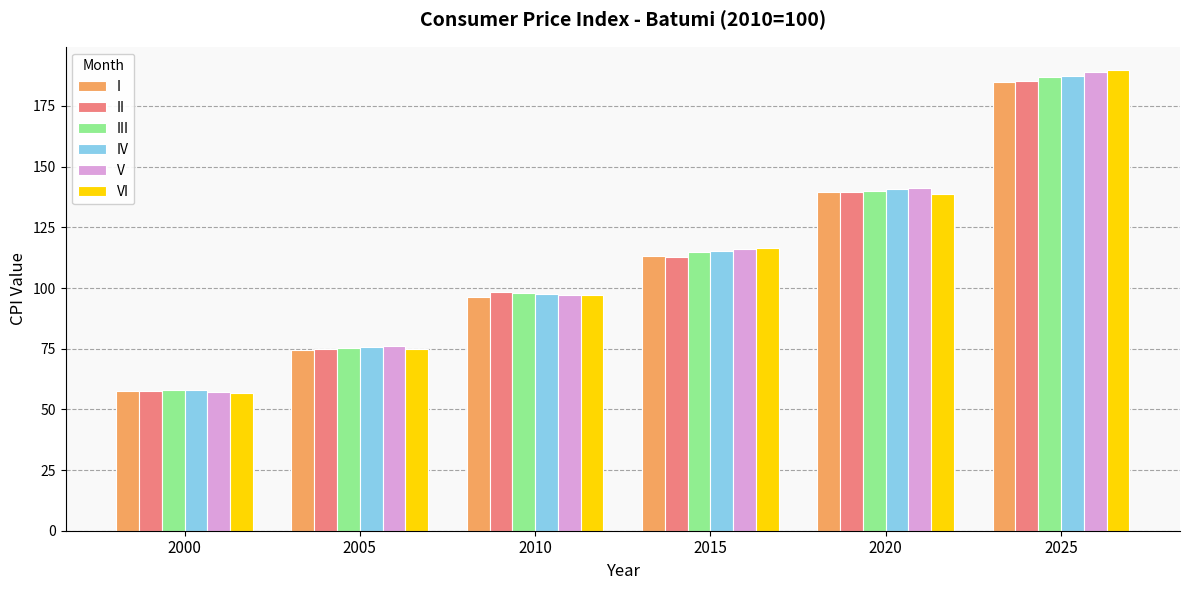

At which category does the chart reach its minimum across all series?

2000